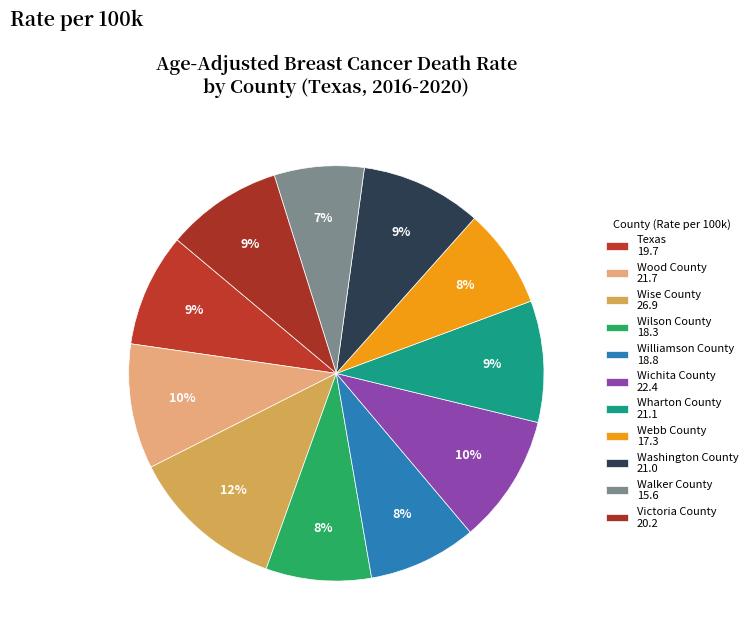

How many slices are in this pie chart?

11